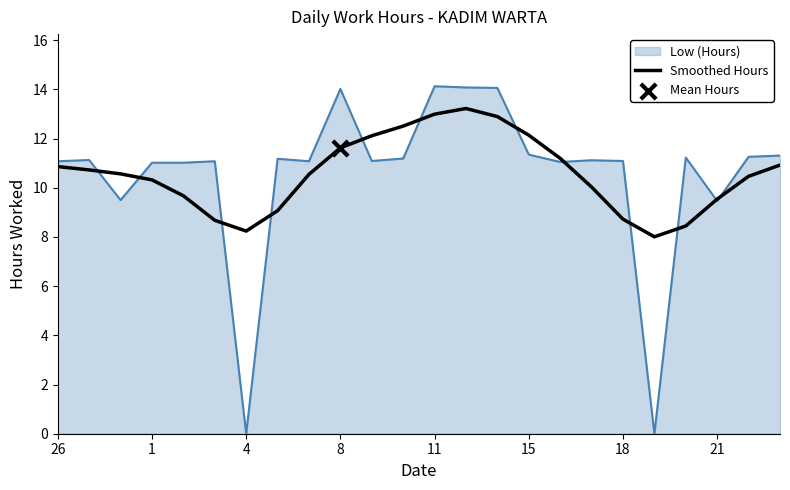

Which series has the largest range (max minus min)?

Low (Hours)